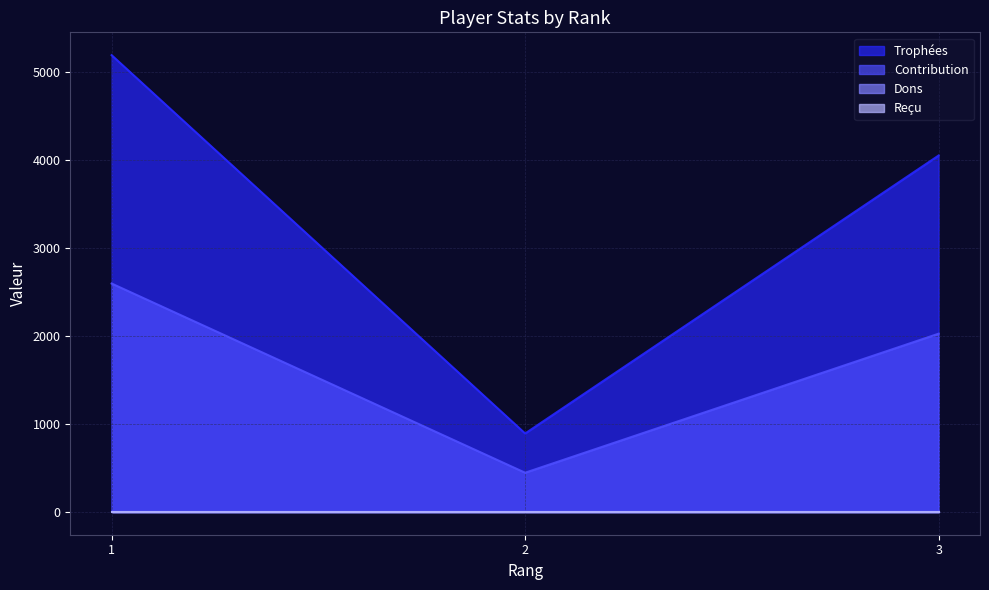

What is the difference between the highest and lowest values at 3?

2025